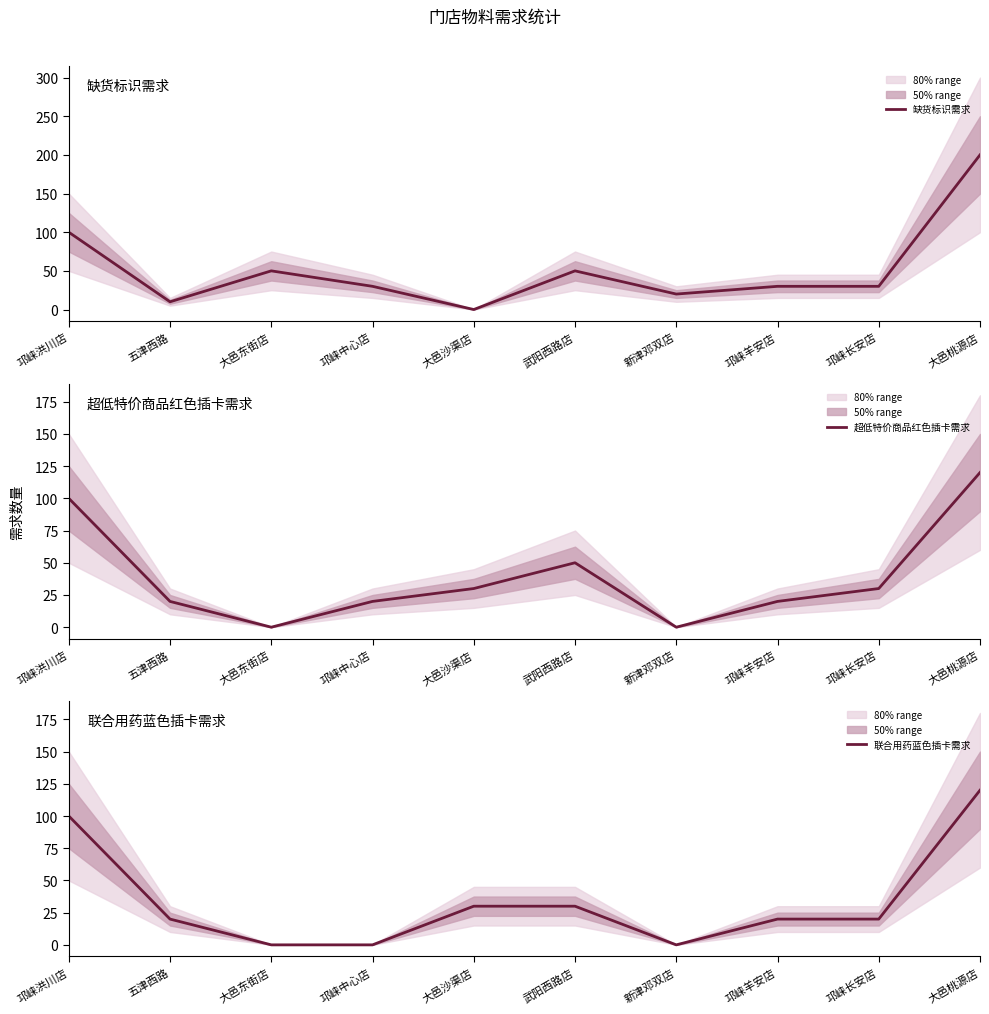

The value of 超低特价商品红色插卡需求 at 邛崃羊安店 is 36. True or false?

False